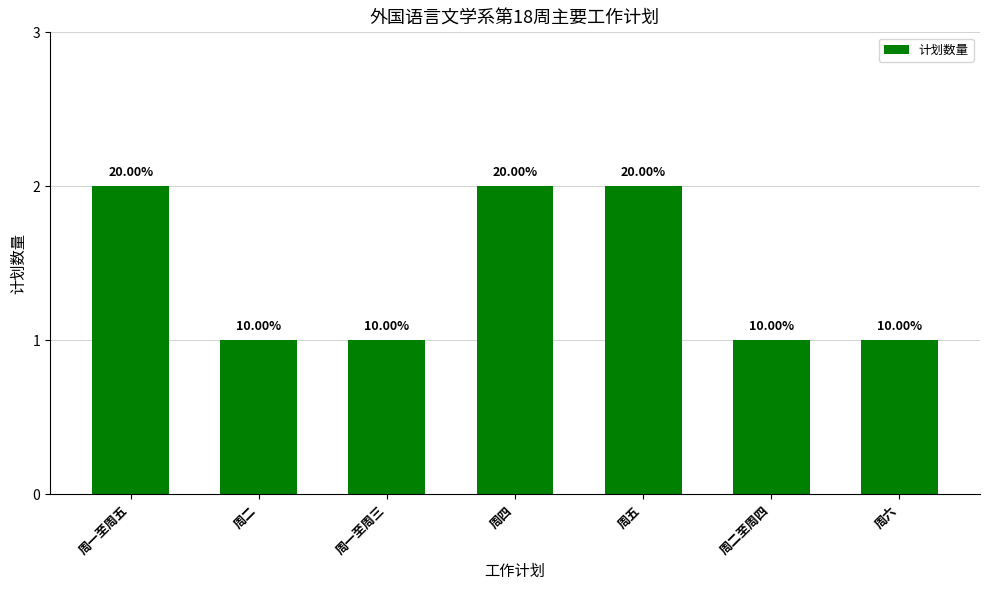

How many bars are there in total?

7